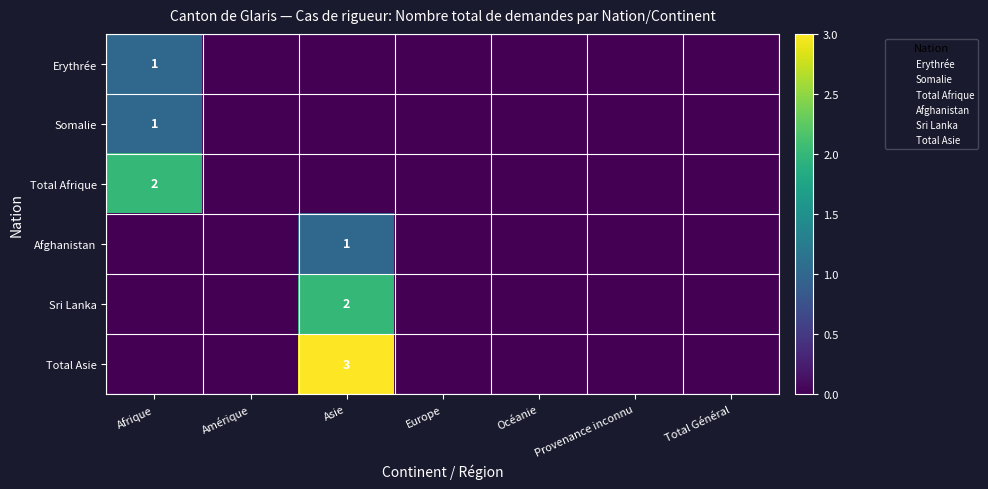

The Erythrée series shows 0 at Amérique. True or false?

True